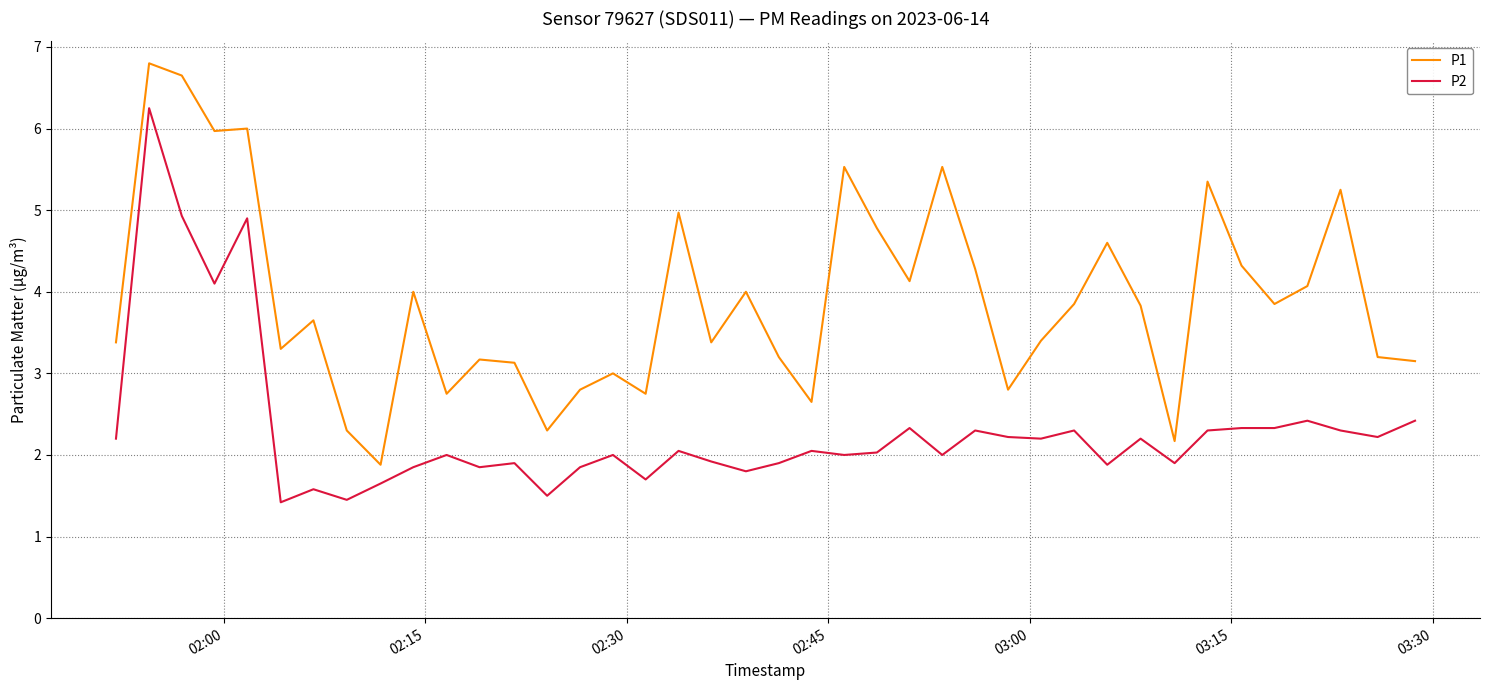

Which series has the largest total across all categories?

P1